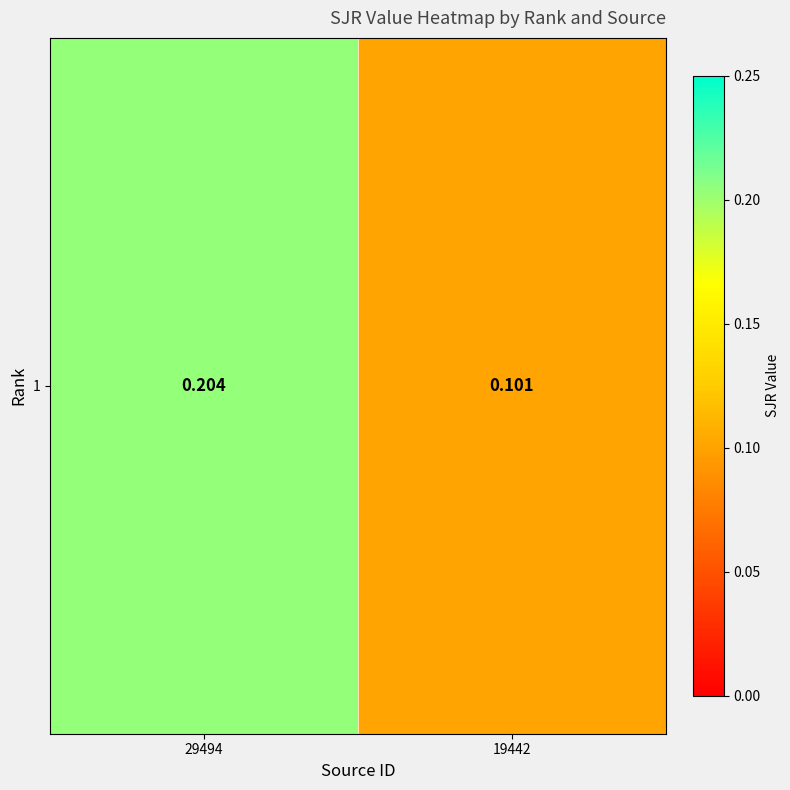

Rank the categories by value from lowest to highest.

19442, 29494